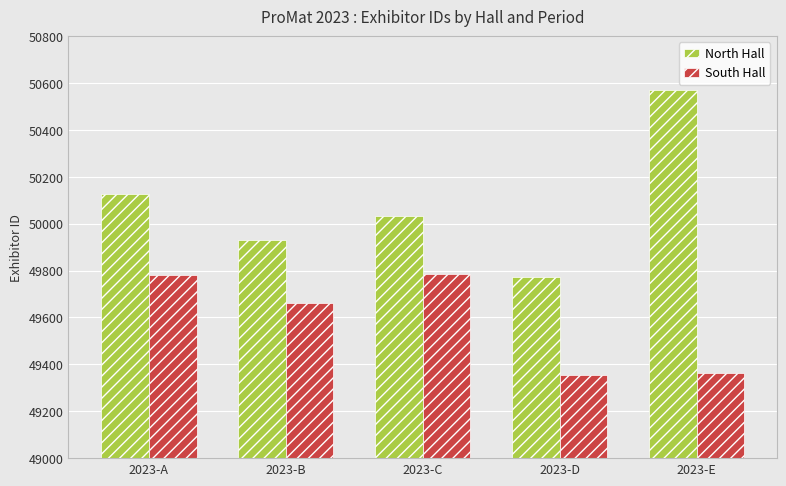

What is the lowest value of the South Hall series?

49353